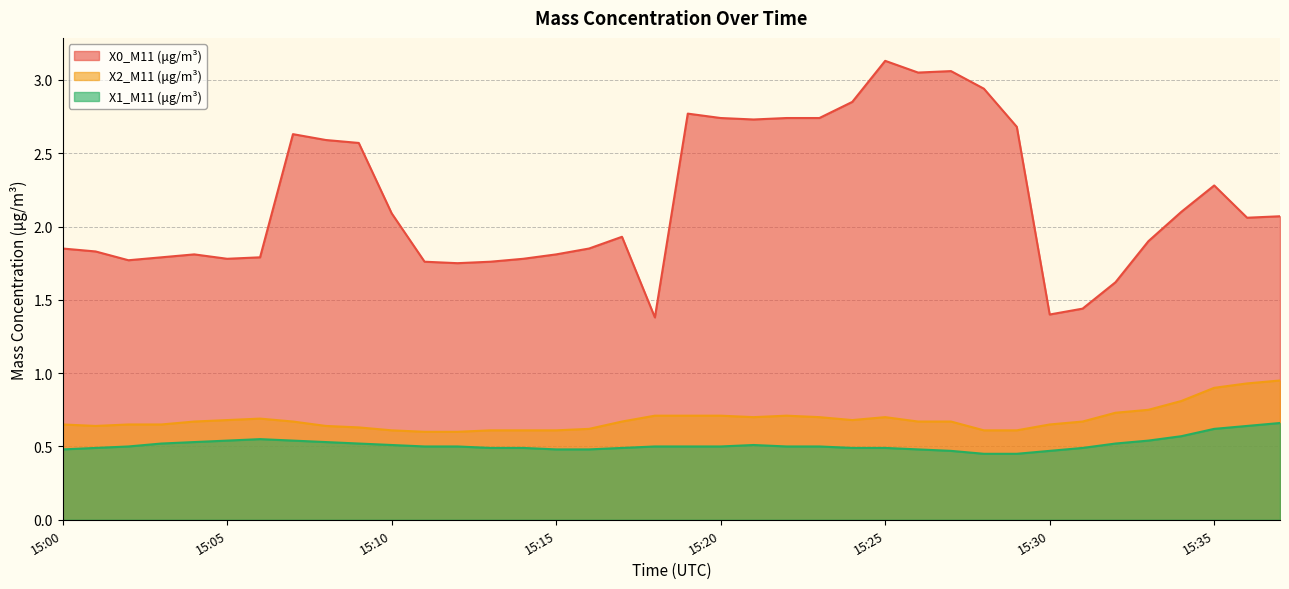

What is the sum of all X1_M11 (μg/m³) values?

19.5